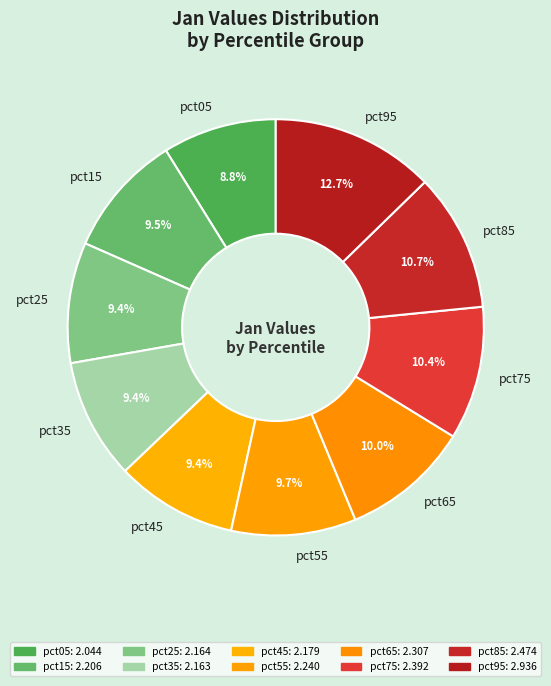

How many slices are in this pie chart?

10